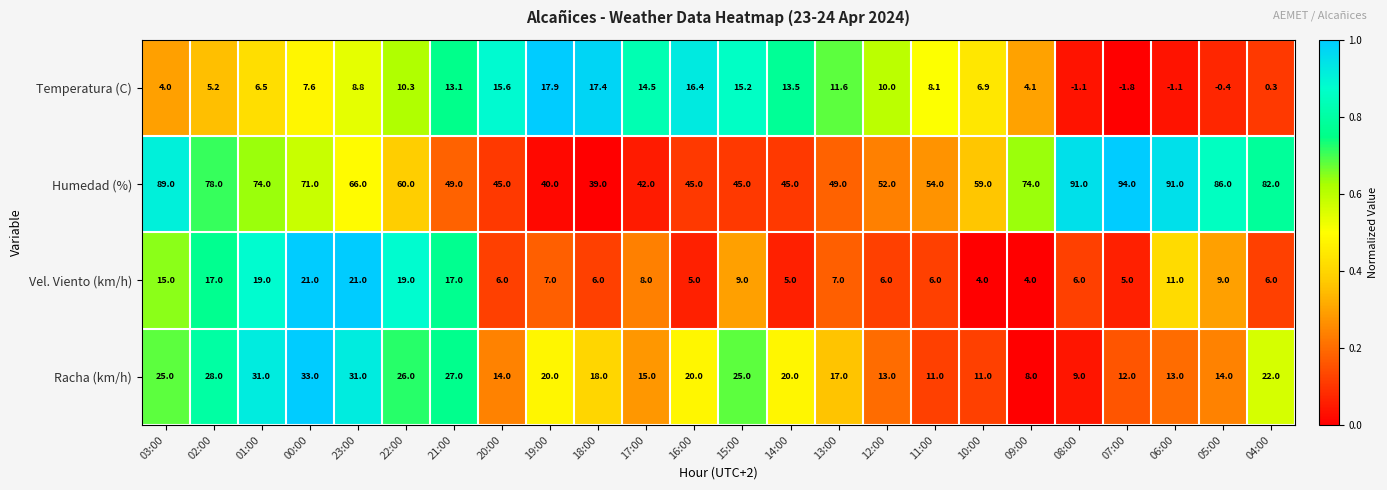

List the series in order of their peak value, lowest first.

Temperatura (C), Vel. Viento (km/h), Racha (km/h), Humedad (%)